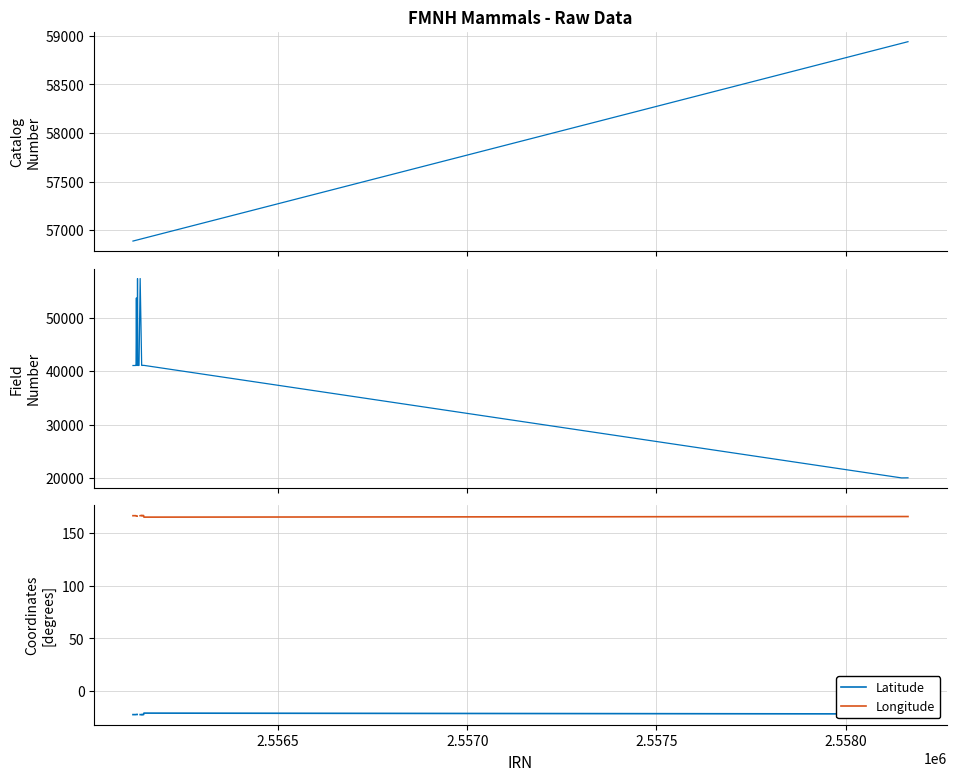

True or false: Latitude and Catalog Number intersect in this chart.

False